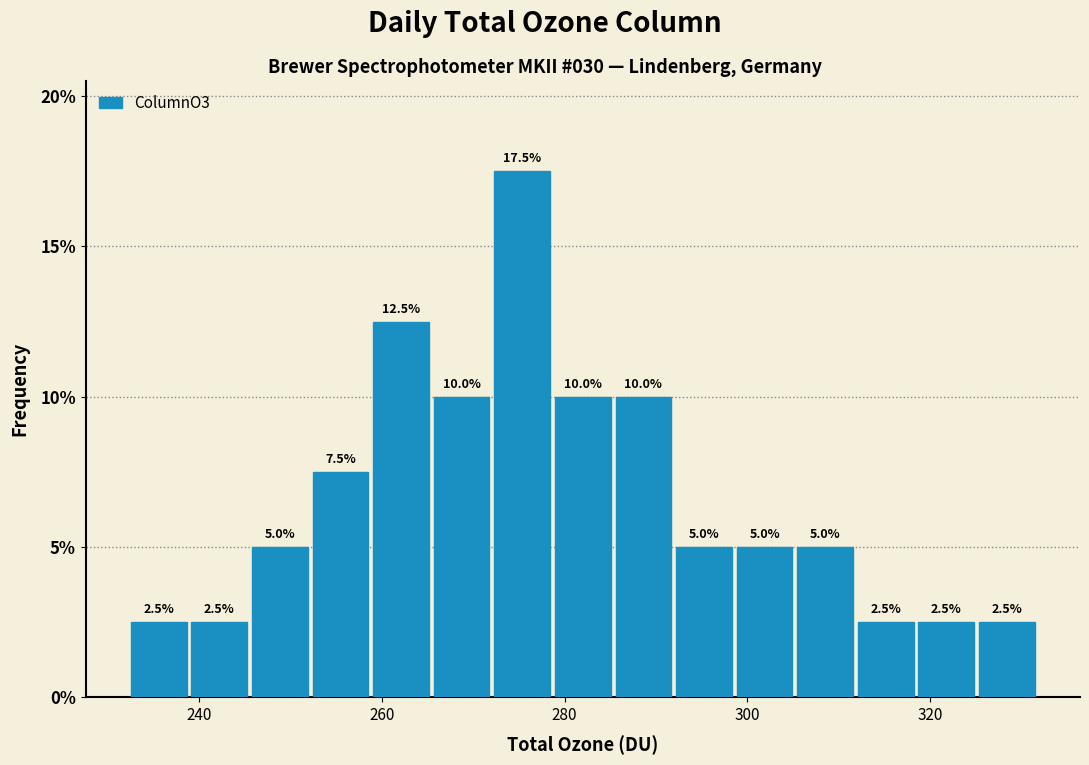

Around what value on the x-axis is the tallest bar? Give the approximate position of its centre, as read against the axis.

276